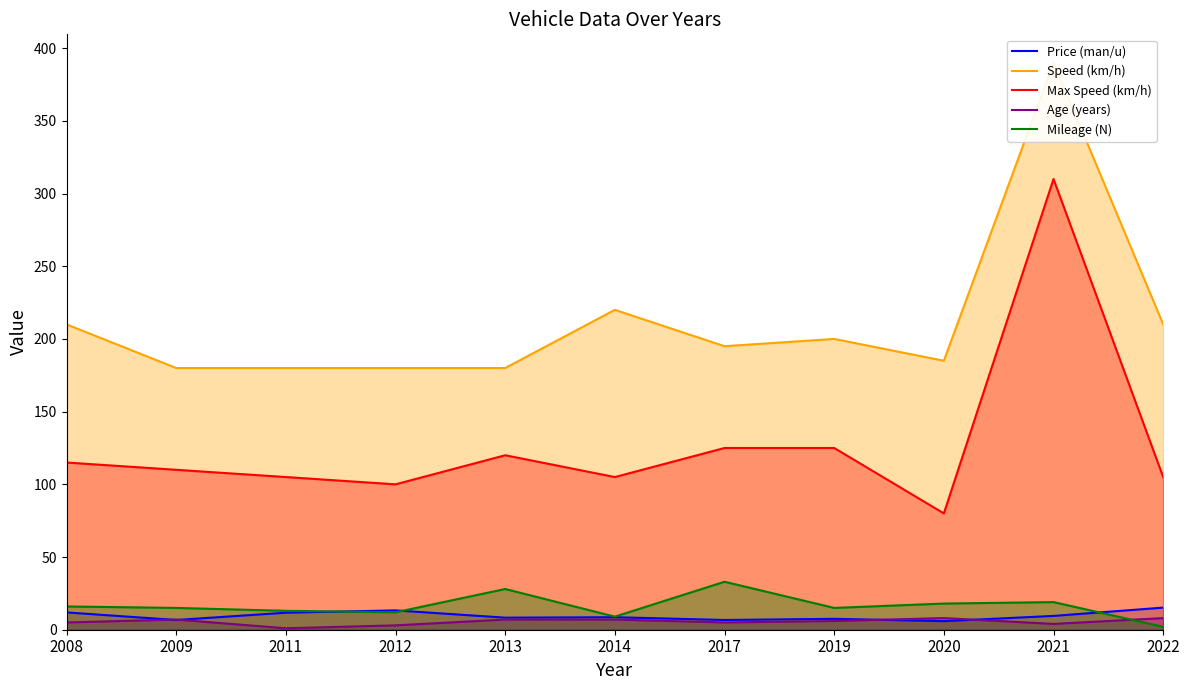

The Mileage (N) series shows 27.1 at 2008. True or false?

False